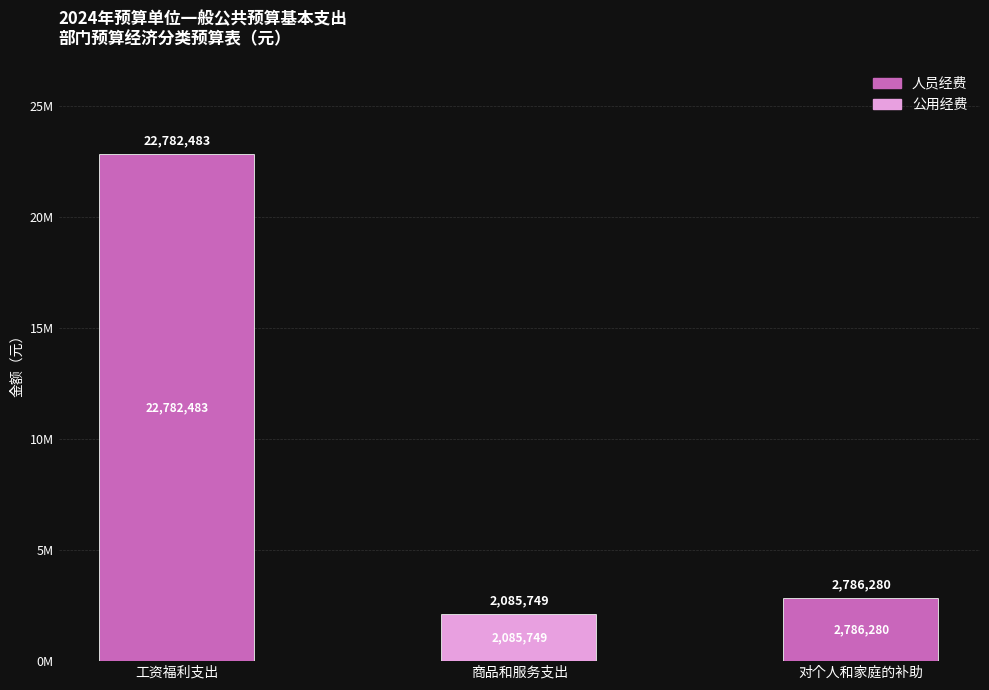

List the labels in order of 人员经费 value, largest first.

工资福利支出, 对个人和家庭的补助, 商品和服务支出